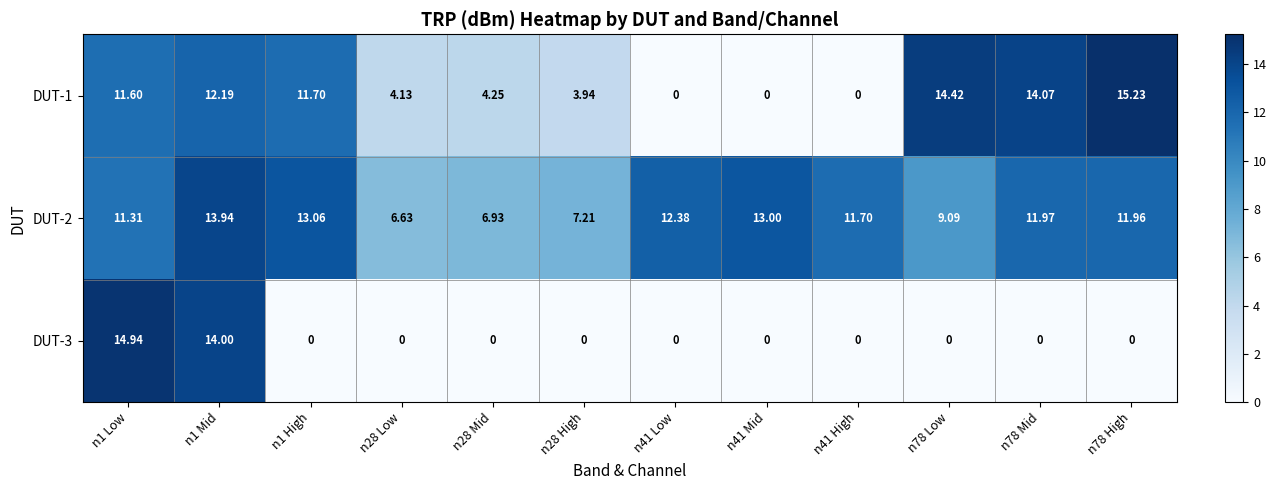

Is the value of DUT-3 at n78 High greater than the value of DUT-2 at n41 Mid?

No